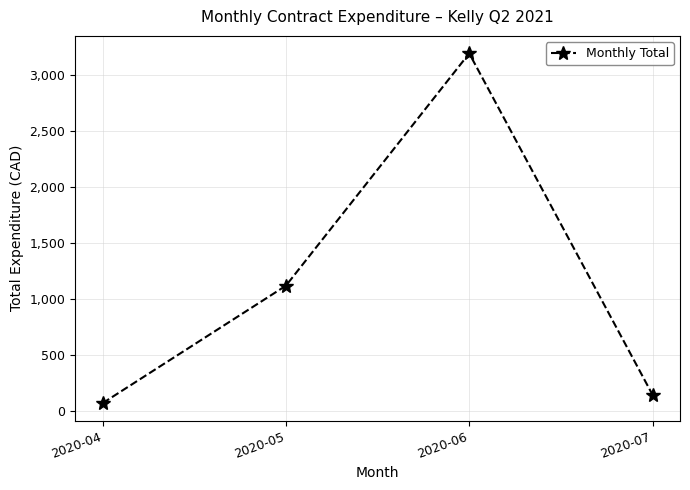

Is it true that the value at 2020-06 is 3189.5?

True